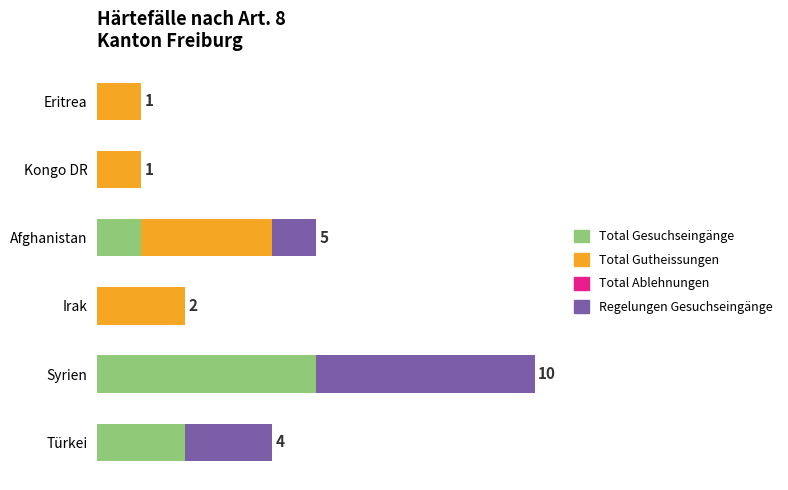

Which series has the largest range (max minus min)?

Total Gesuchseingänge